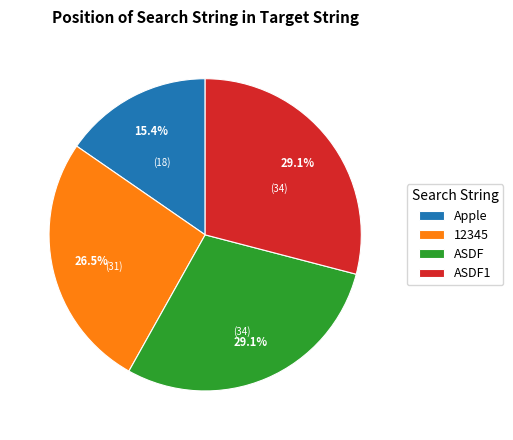

To the nearest percent, what portion does ASDF1 represent?

29%